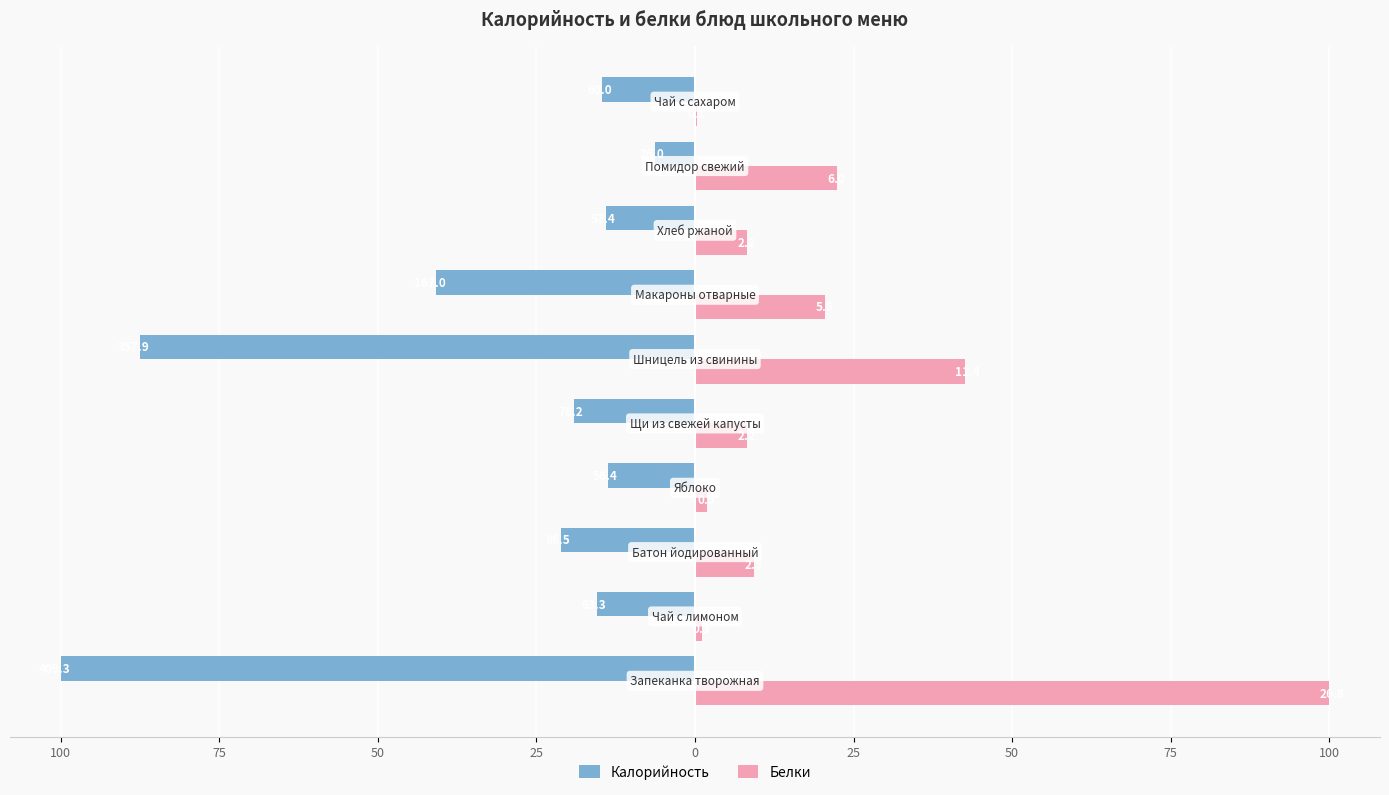

What are all the series names shown in the legend?

Калорийность, Белки